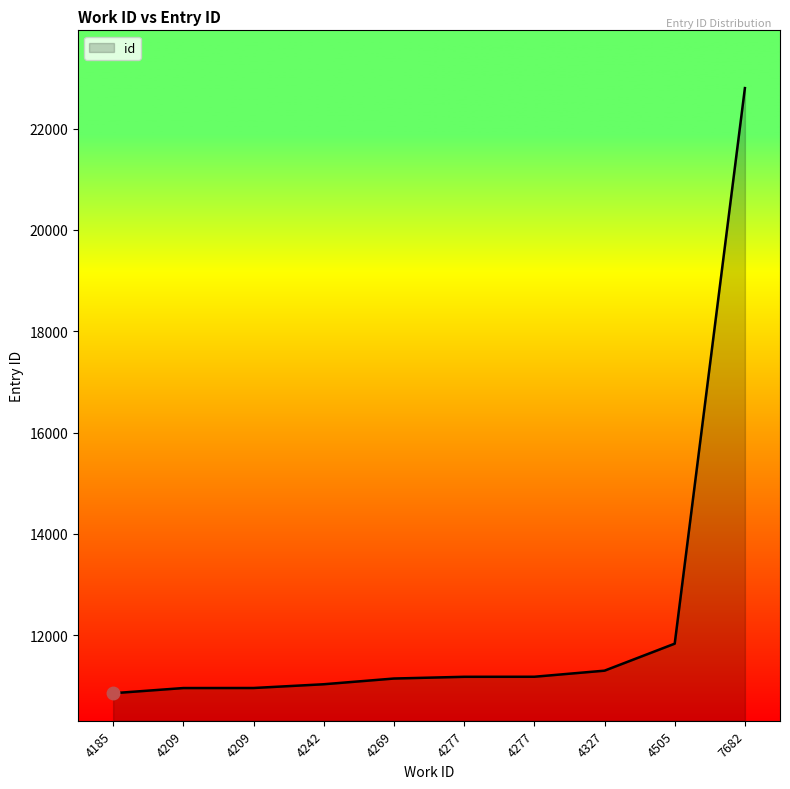

Reading left to right, list all the values displayed in this chart.

10857	10959	10960	11034	11147	11181	11182	11302	11835	22798